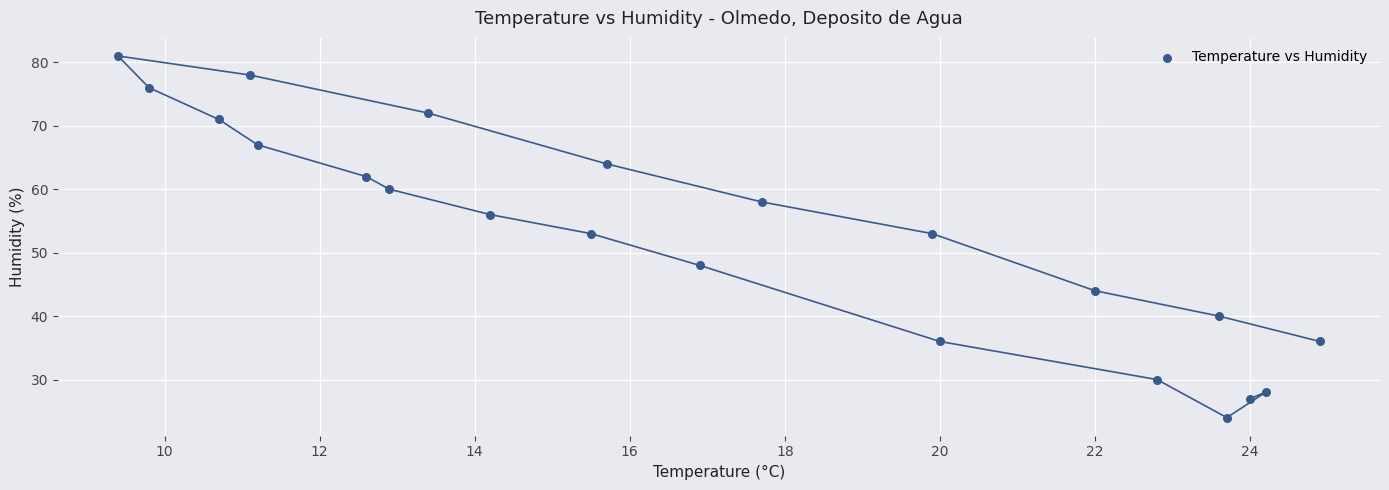

What is the range of Y values (max minus min)?

57